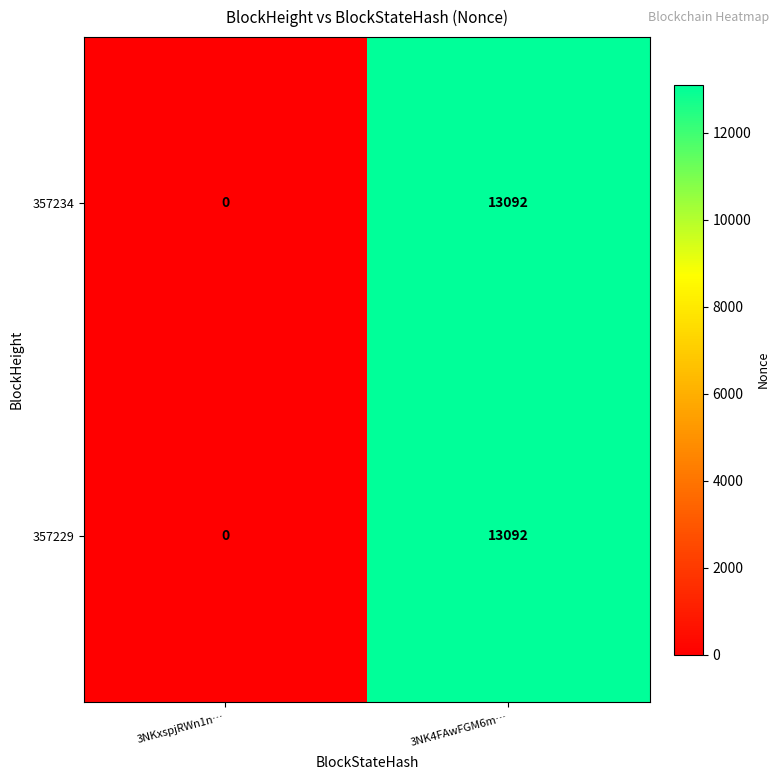

Is it true that 357229 equals 5527 at 3NK4FAwFGM6m…?

False